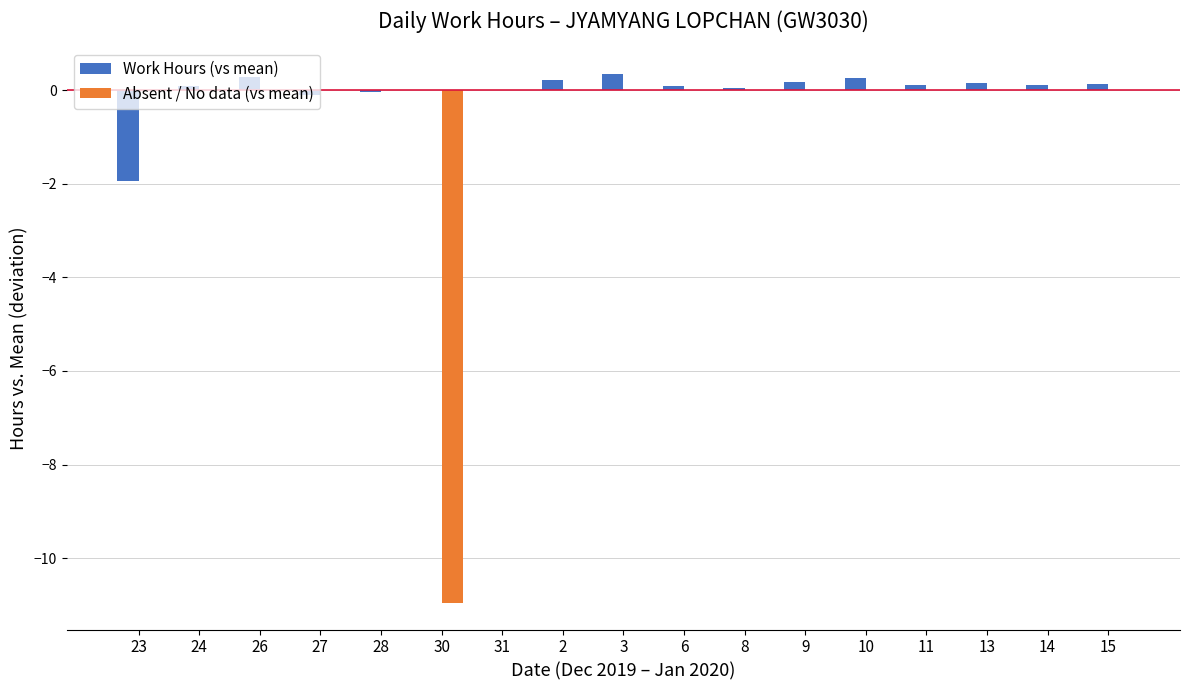

What is the greatest value displayed?

0.4